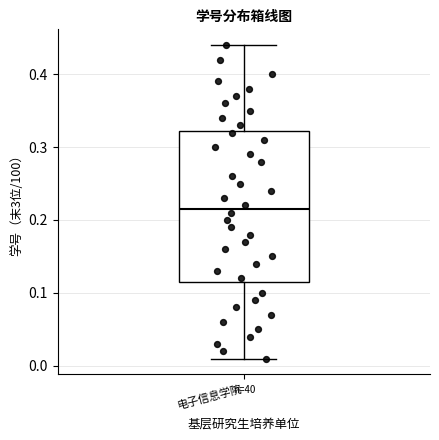

Where is the upper edge of the box for 电子信息学院 on the y-axis? The values are not printed on the chart, so give them approximately, as read against the axis.

0.32